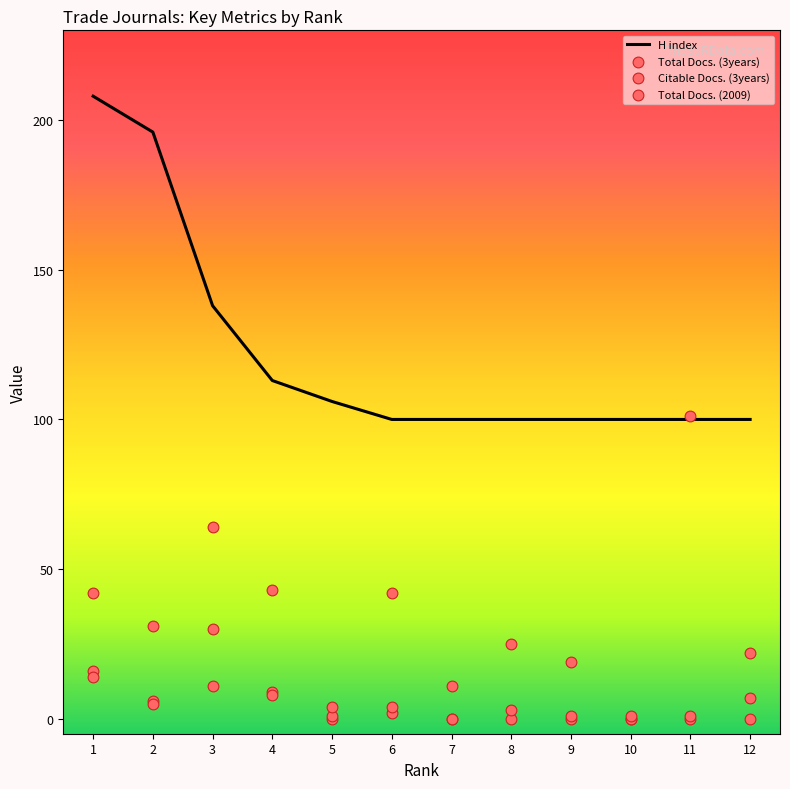

At how many categories does at least one series exceed 160?

2